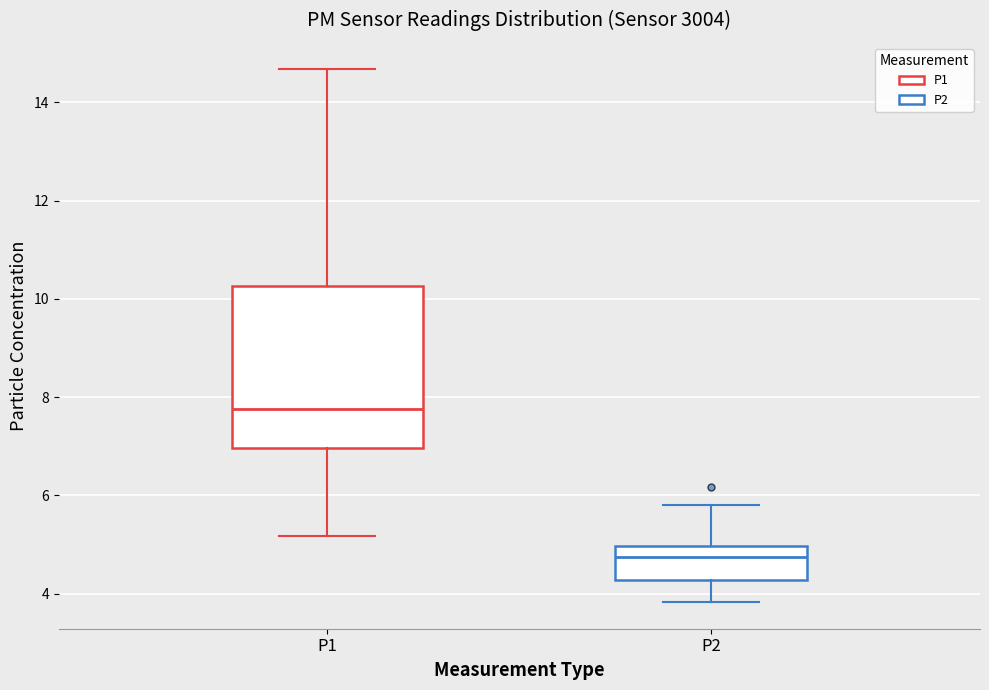

Where is the upper edge of the box for P1 on the y-axis? The values are not printed on the chart, so give them approximately, as read against the axis.

10.2